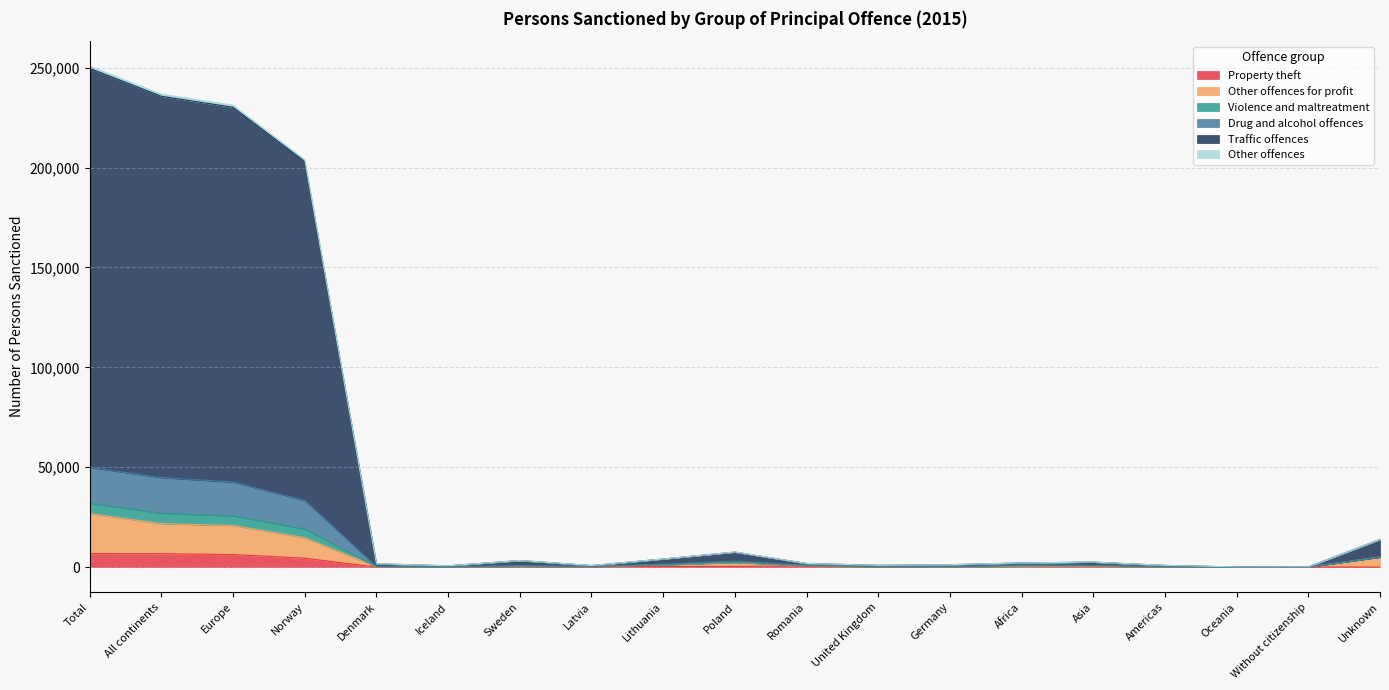

Does the chart display data point markers on the line(s)?

No